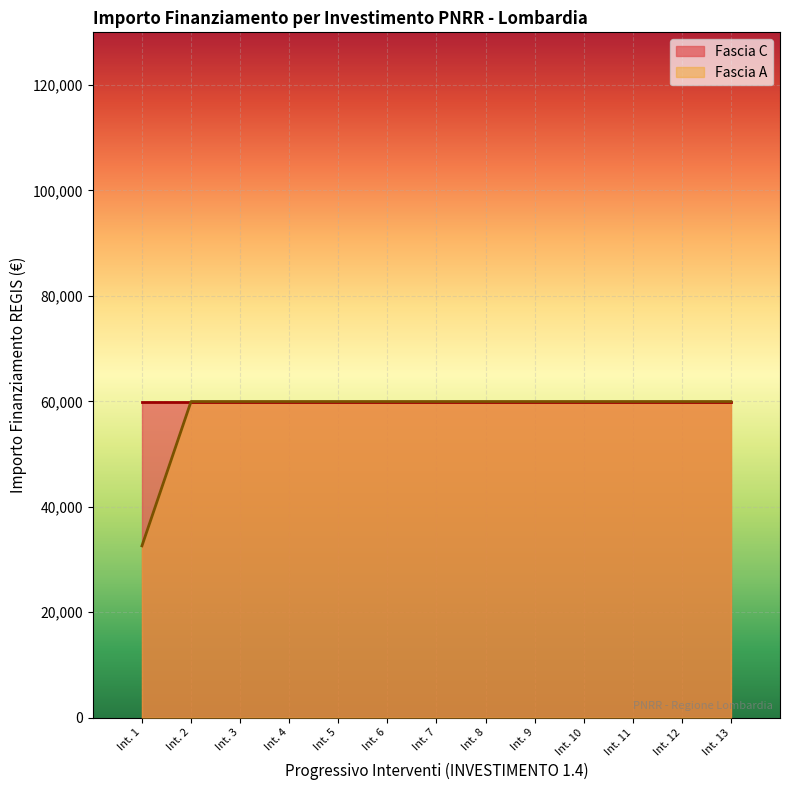

Reading right to left, extract all data points from this chart.

59966	59966	59966	59966	59966	59966	59966	59966	59966	59966	59966	59966	32589